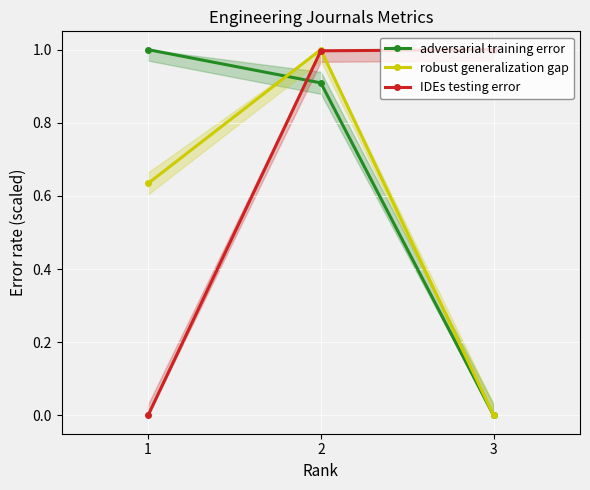

Is it true that IDEs testing error equals 1.0 at 3?

True